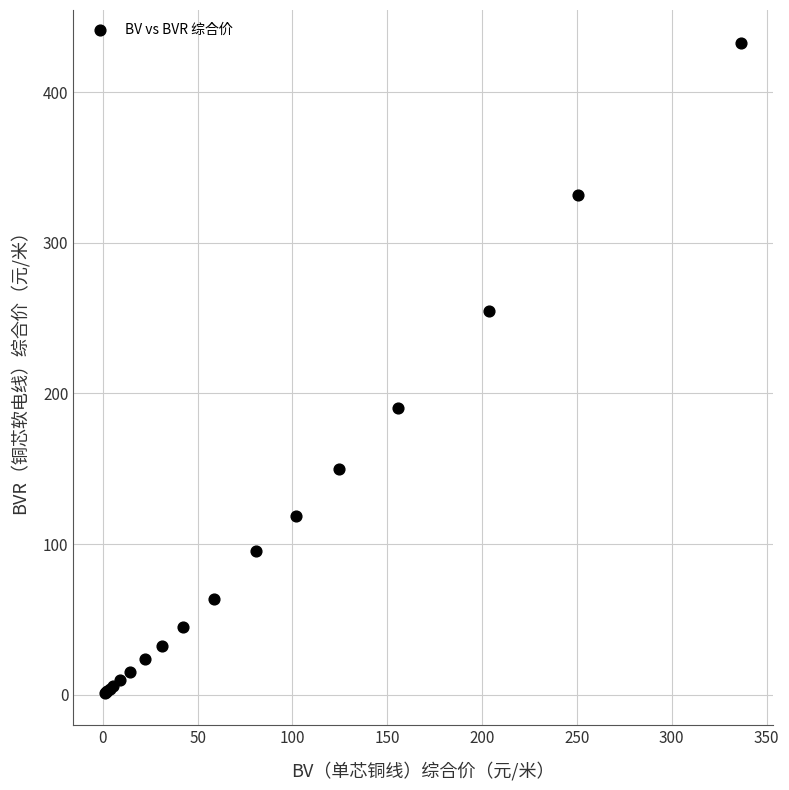

What Y value in the scatter plot is closest to 217?

190.5